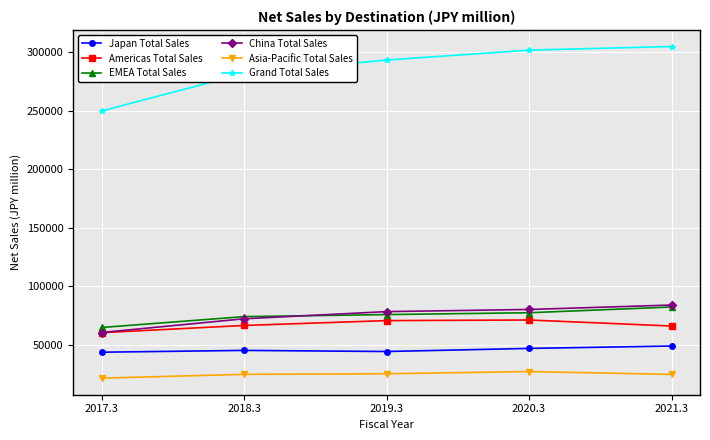

What is the difference between the highest and lowest values at 2017.3?

228620